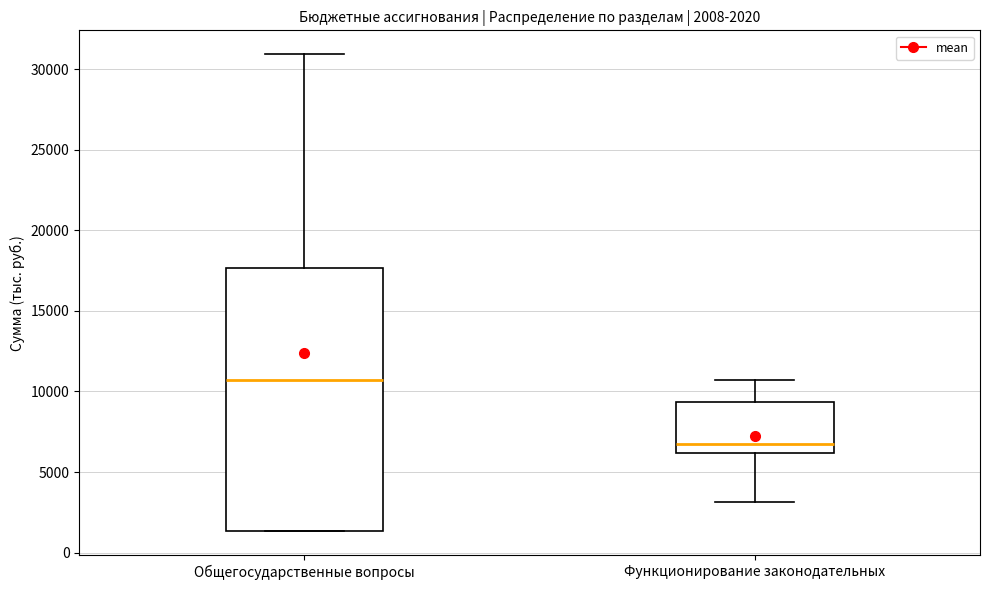

Which box's median line is the lowest?

Функционирование законодательных